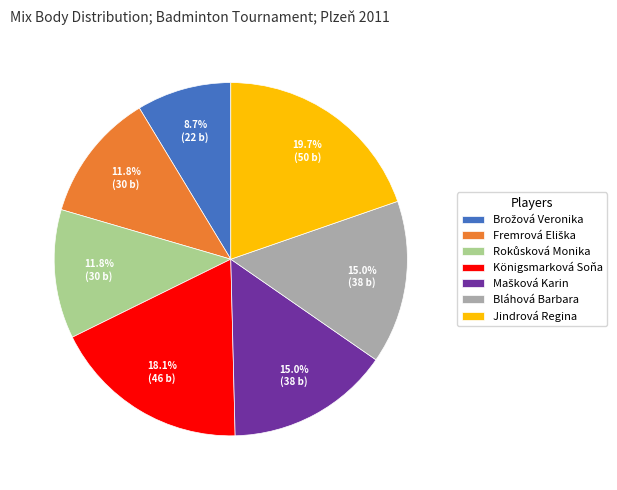

Approximately how many times larger is the value at Jindrová Regina compared to Königsmarková Soňa?

1.1